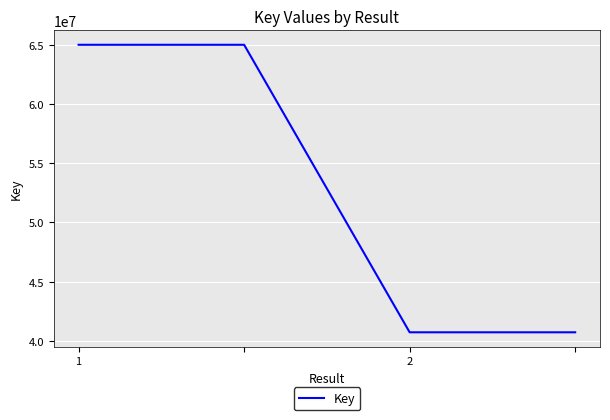

True or false: the data has more than 1 interior local peaks.

False